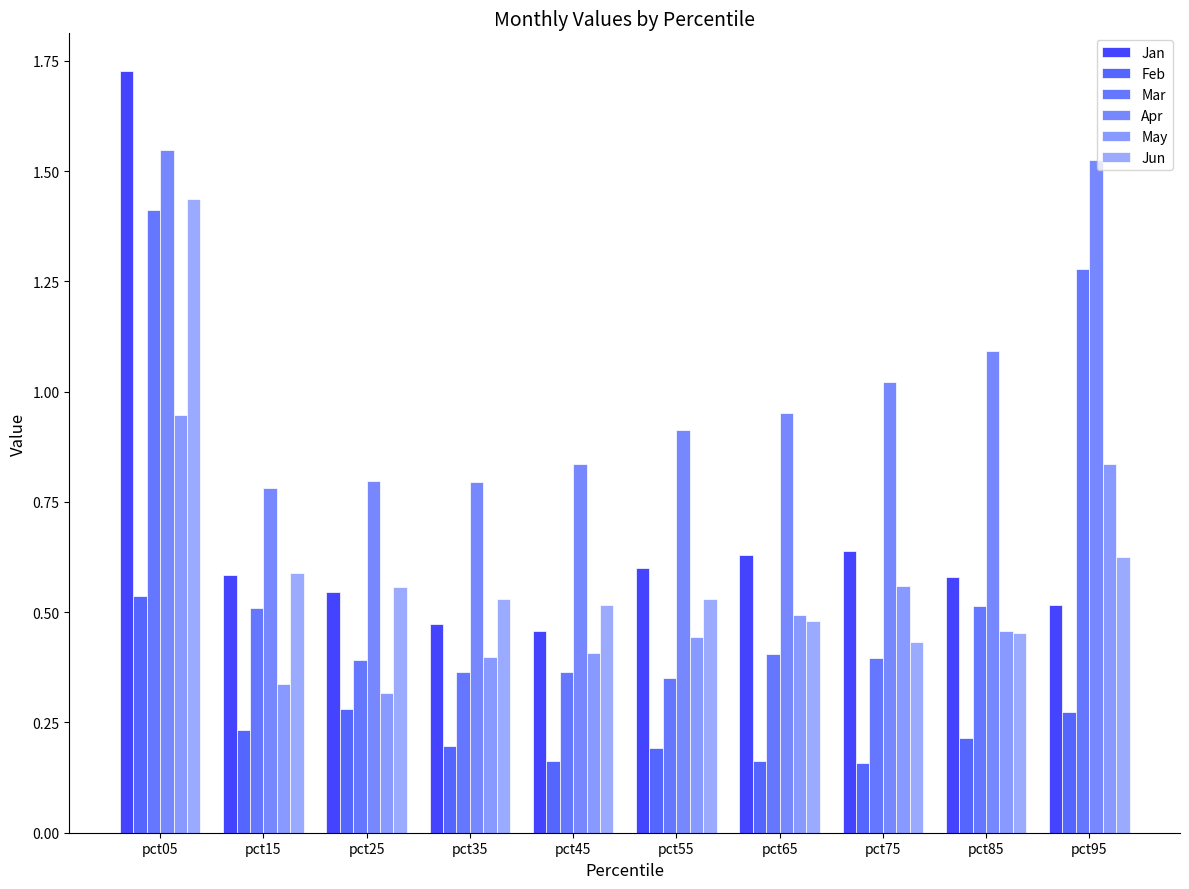

Is it true that Apr equals 0.4 at pct45?

False